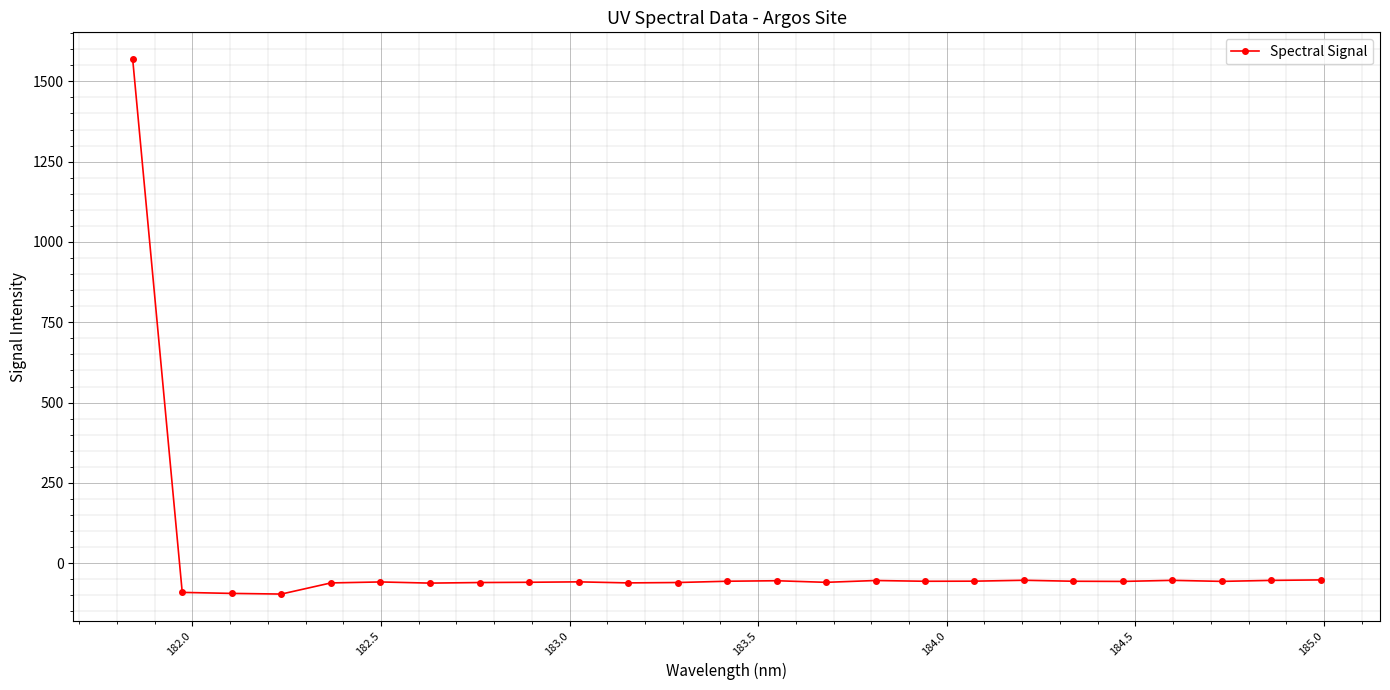

What is the average value?

3.7